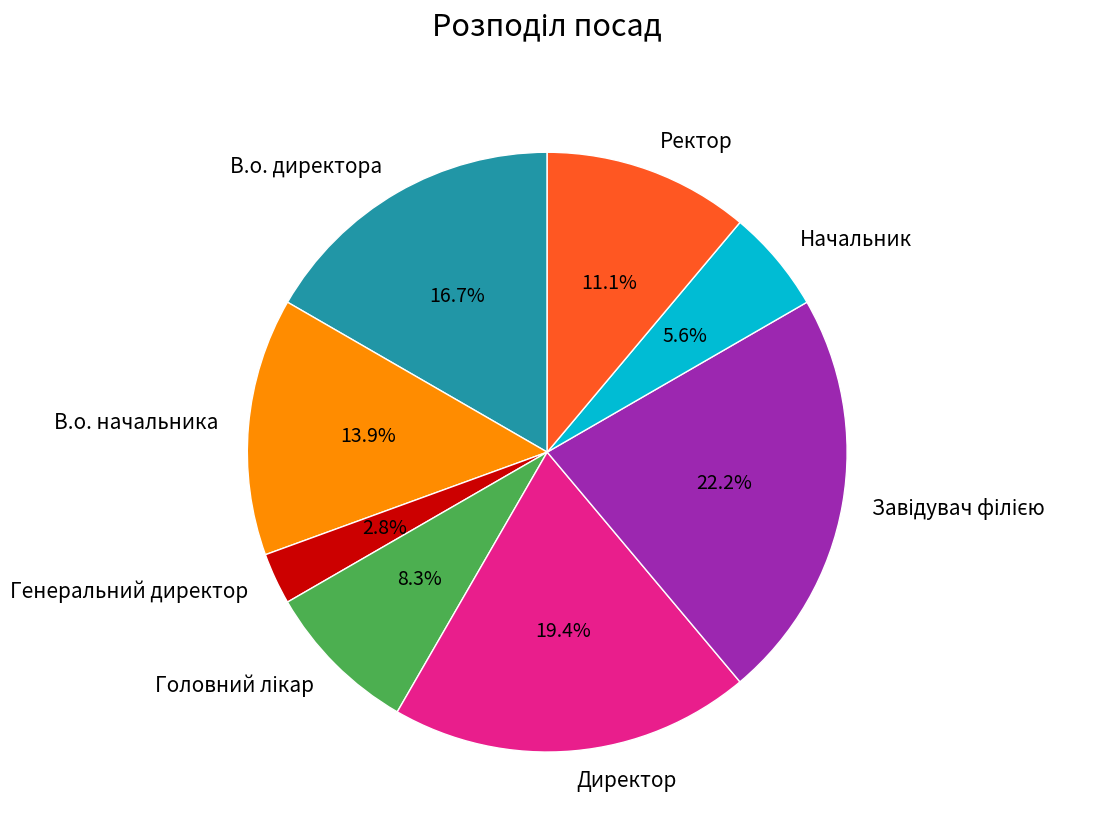

To the nearest percent, what is the average slice percentage?

12%